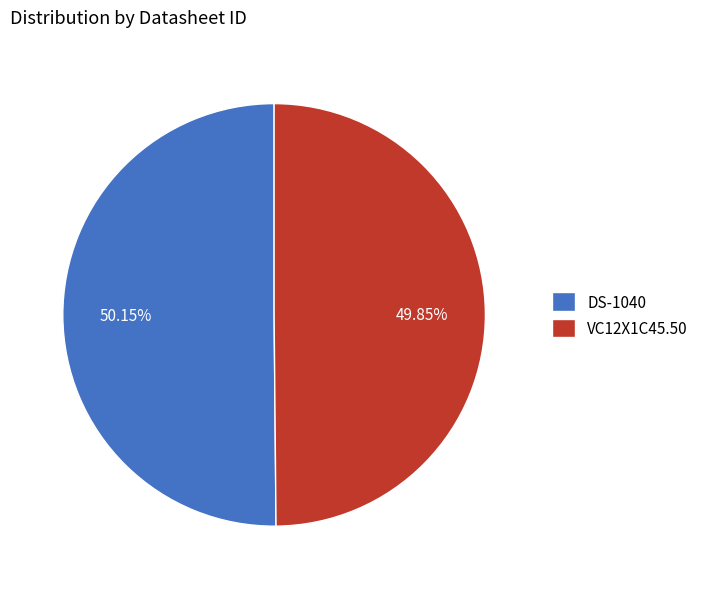

What is the ratio of the value at DS-1040 to the value at VC12X1C45.50?

1.0